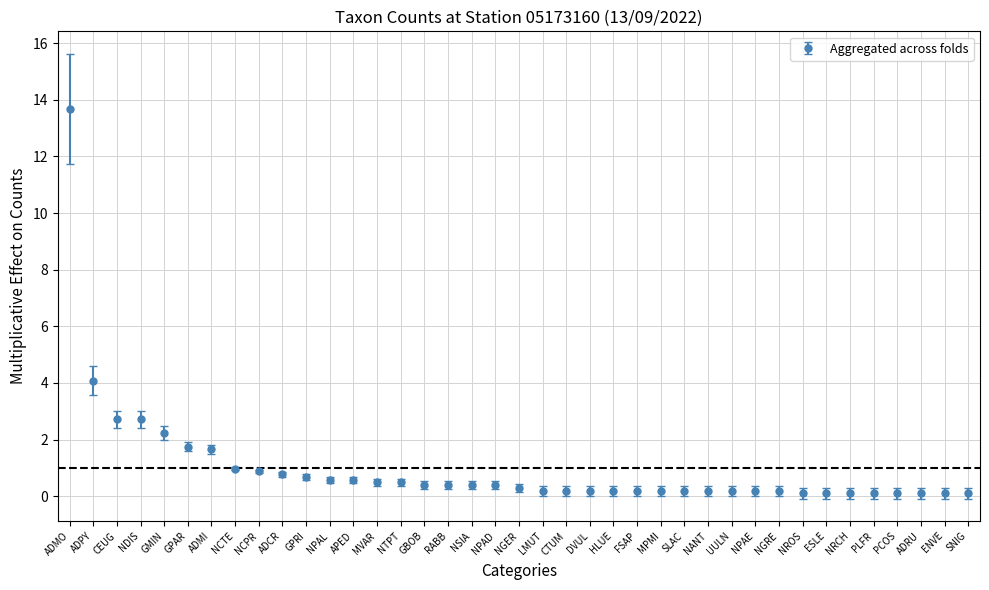

Where is the data nearest to the value 6?

ADPY